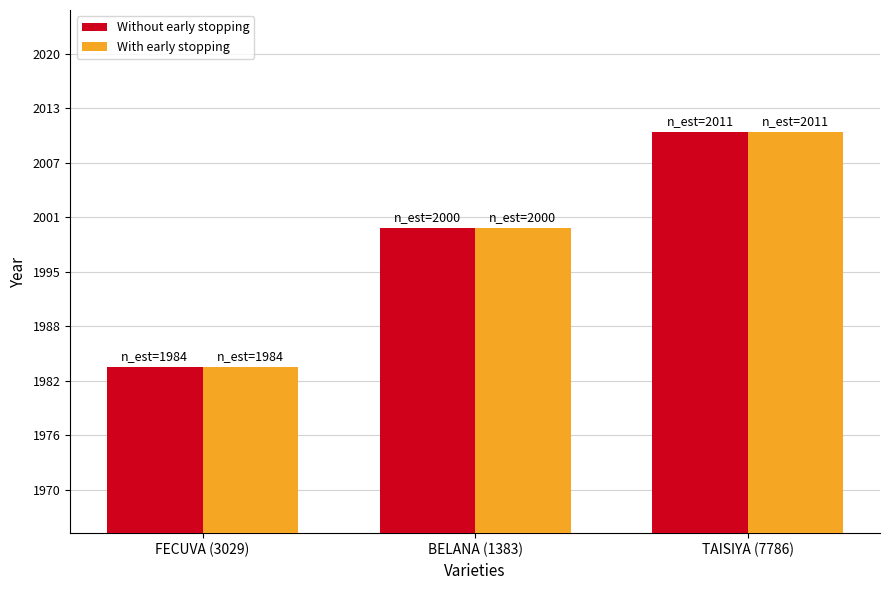

At TAISIYA (7786), list the series in order from smallest to largest.

Without early stopping, With early stopping